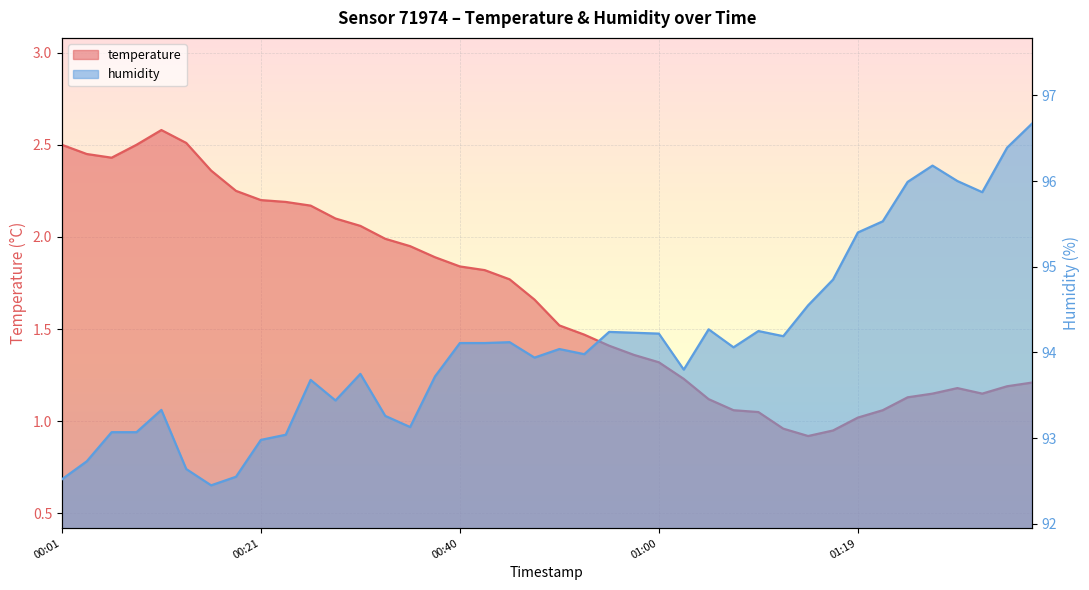

What is the spread (max minus min) of values at 2023-04-26T01:34?

95.2